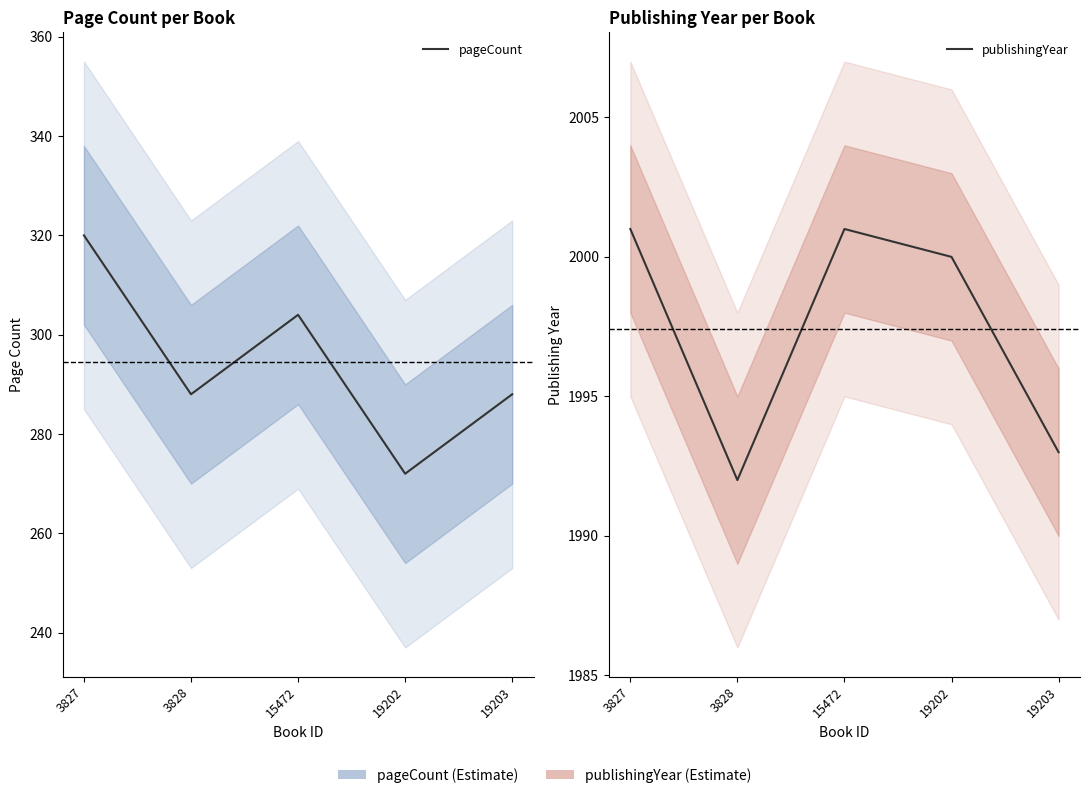

True or false: pageCount and publishingYear cross at least once.

False